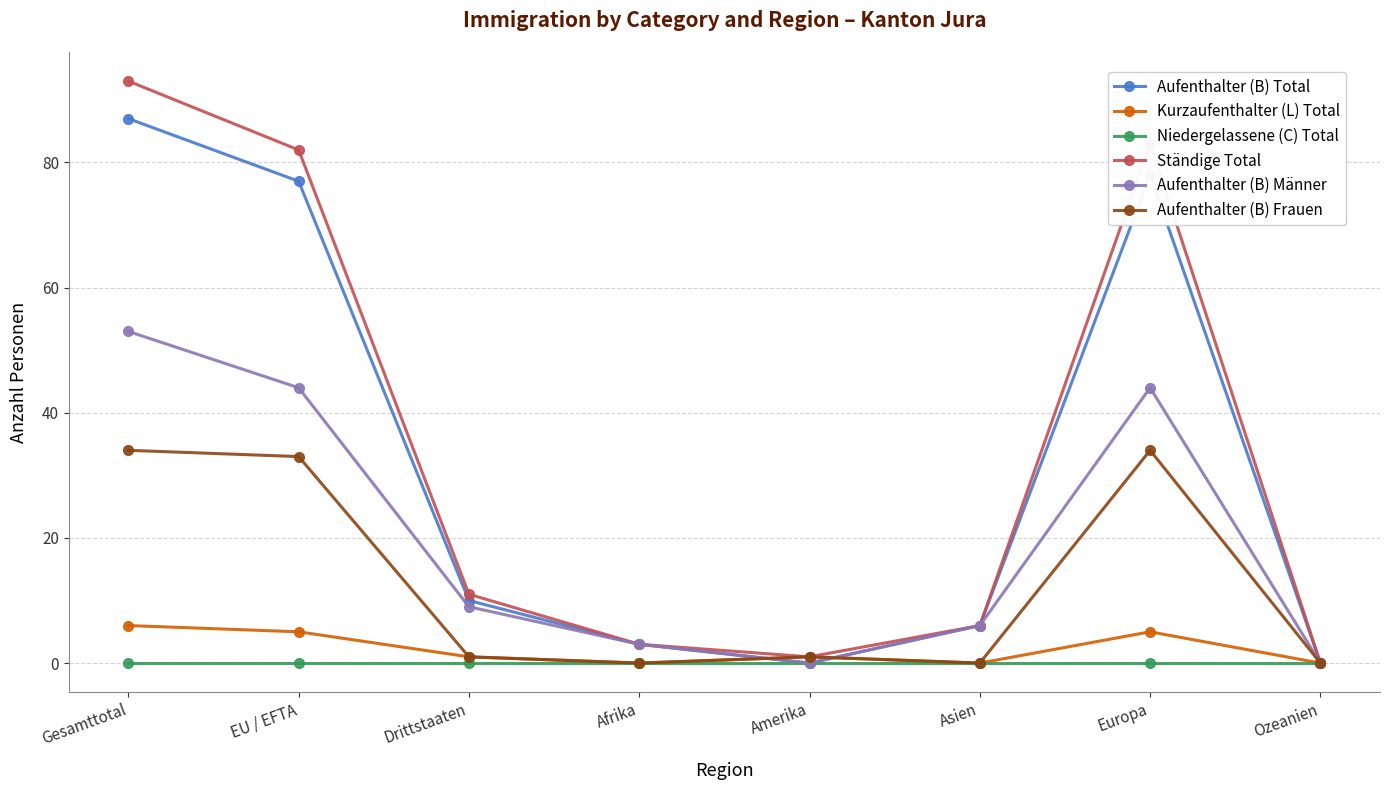

At which label does Aufenthalter (B) Total reach its peak?

Gesamttotal